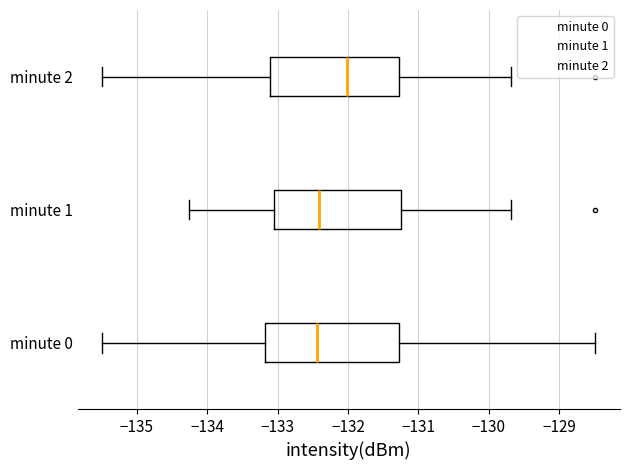

Where does the median line of the box for minute 0 sit on the x-axis? The values are not printed on the chart, so give them approximately, as read against the axis.

-132.4